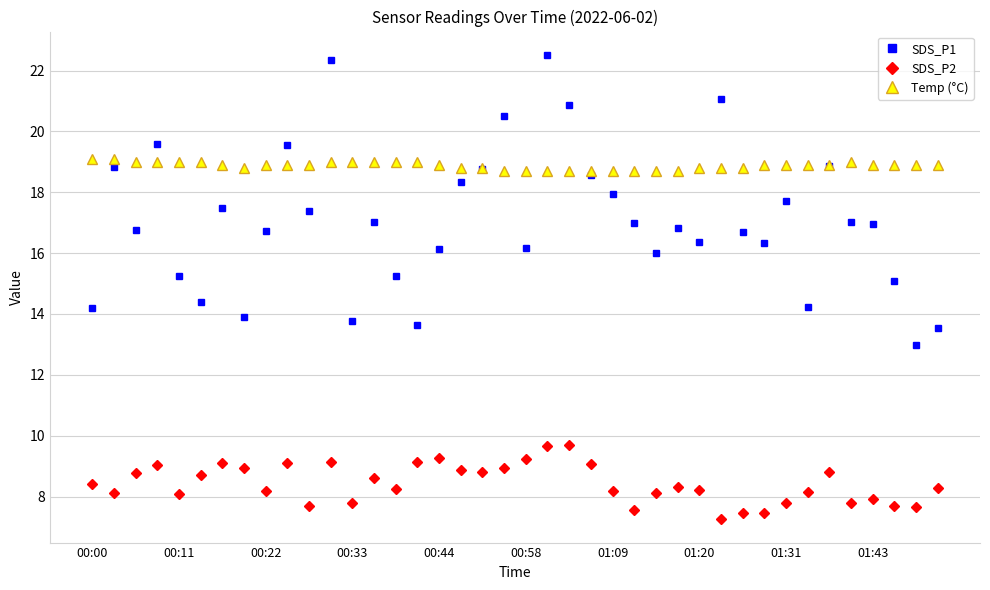

What is the value of the Temp (°C) point at the 34th from the left?

18.9